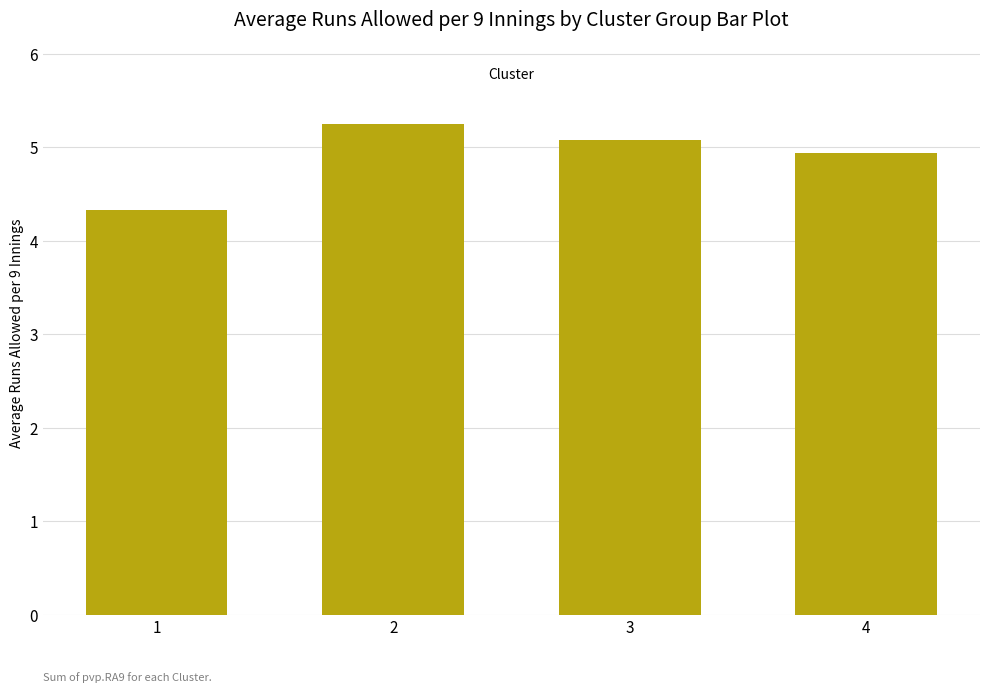

The chart shows a value of 8.9 at 3. True or false?

False